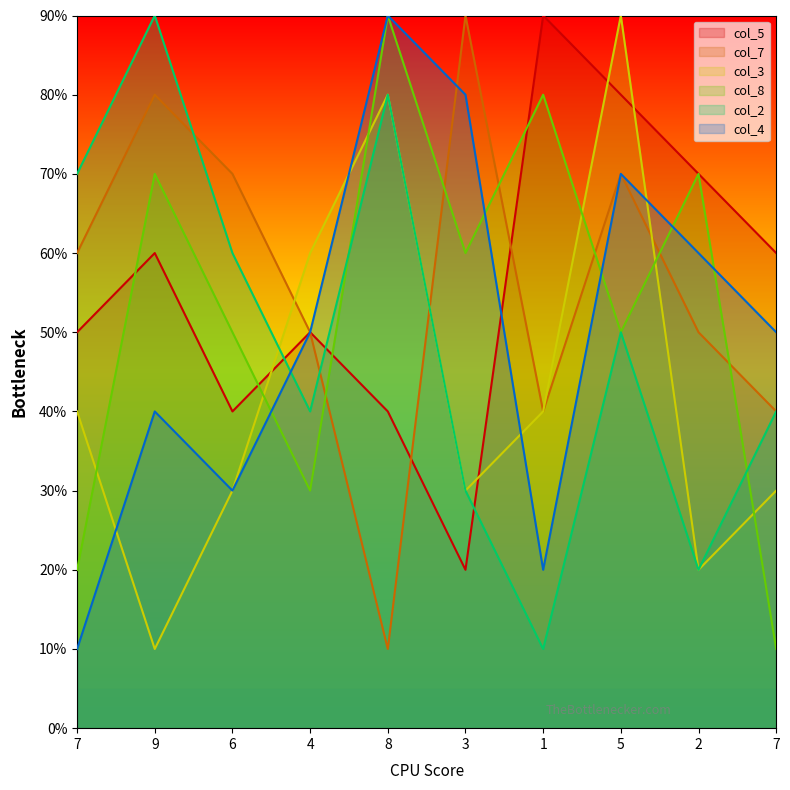

Rank the categories by col_8 value from highest to lowest.

8, 1, 9, 2, 3, 6, 5, 4, 7, 7